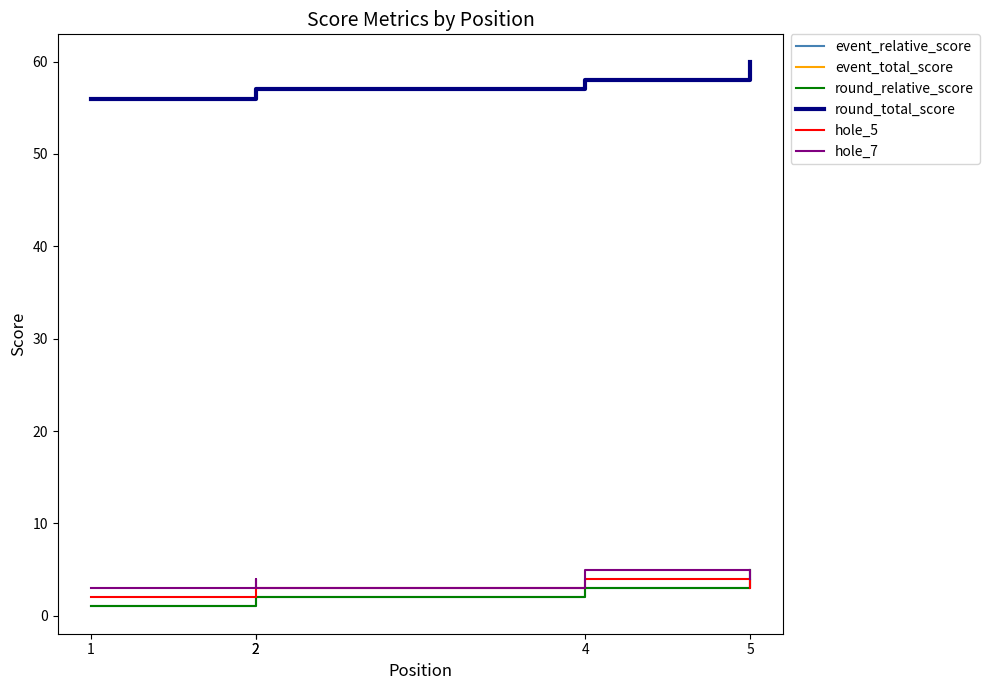

Which series has the largest total across all categories?

event_total_score